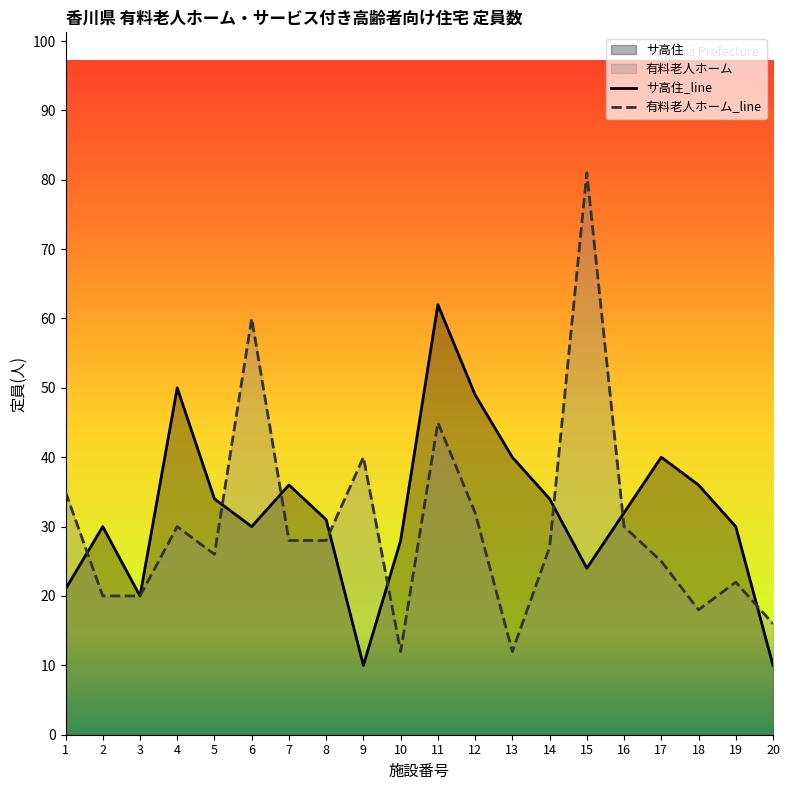

What is the sum of all サ高住 values?

647